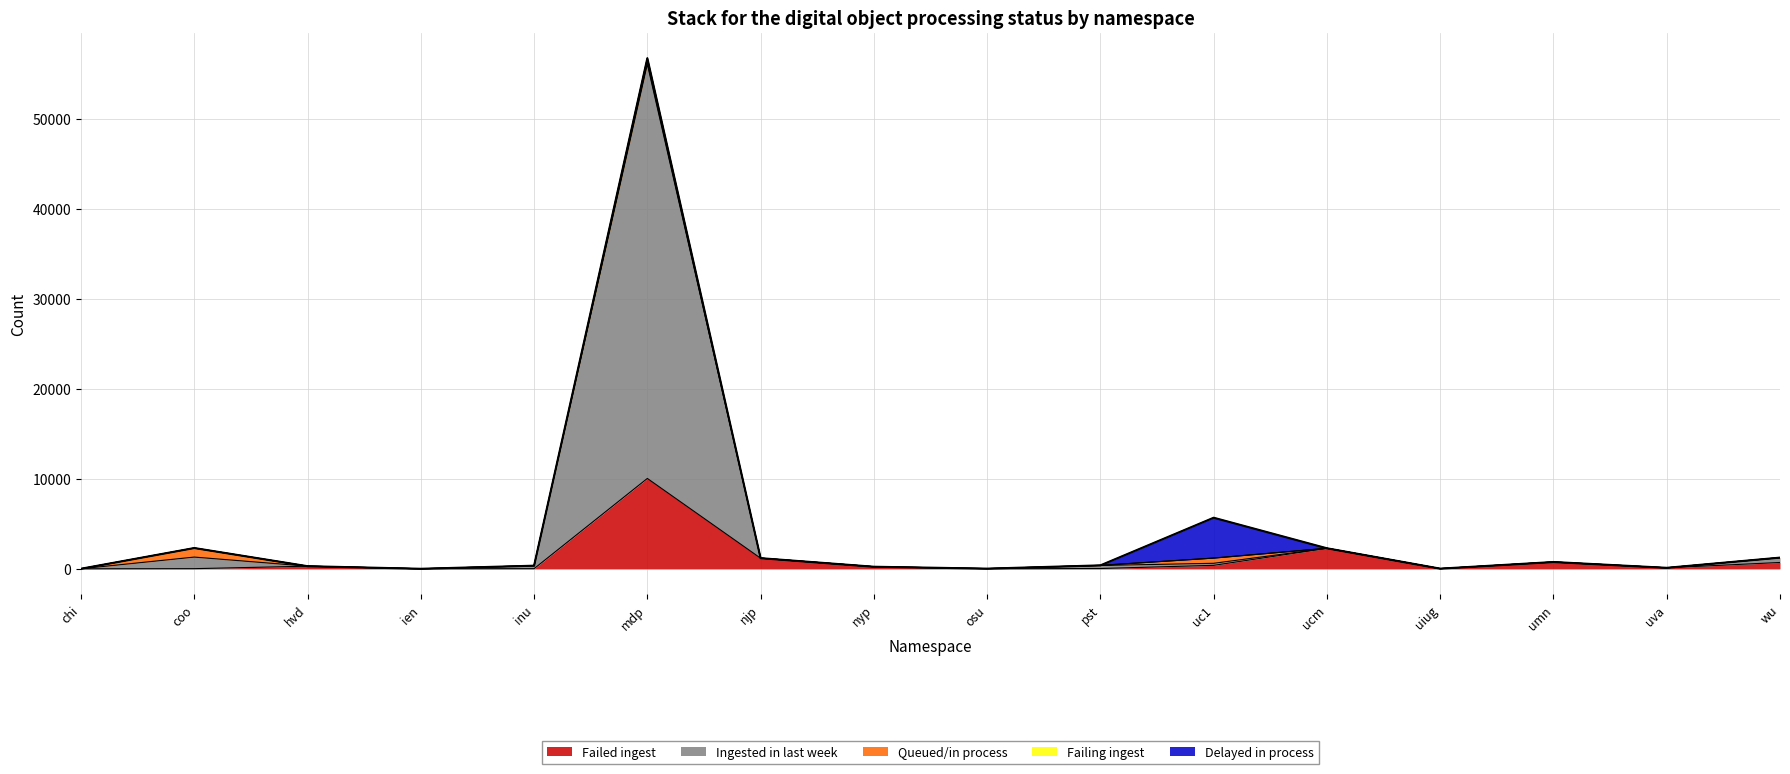

Where is the first local maximum for Failing ingest?

coo